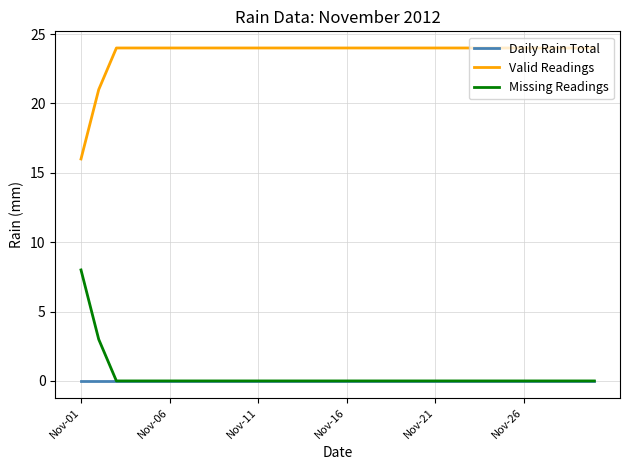

What are all the series names shown in the legend?

Daily Rain Total, Valid Readings, Missing Readings